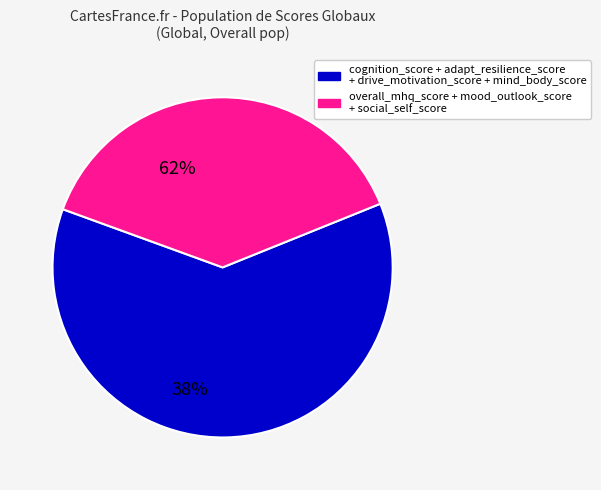

Does any single category account for the majority?

Yes